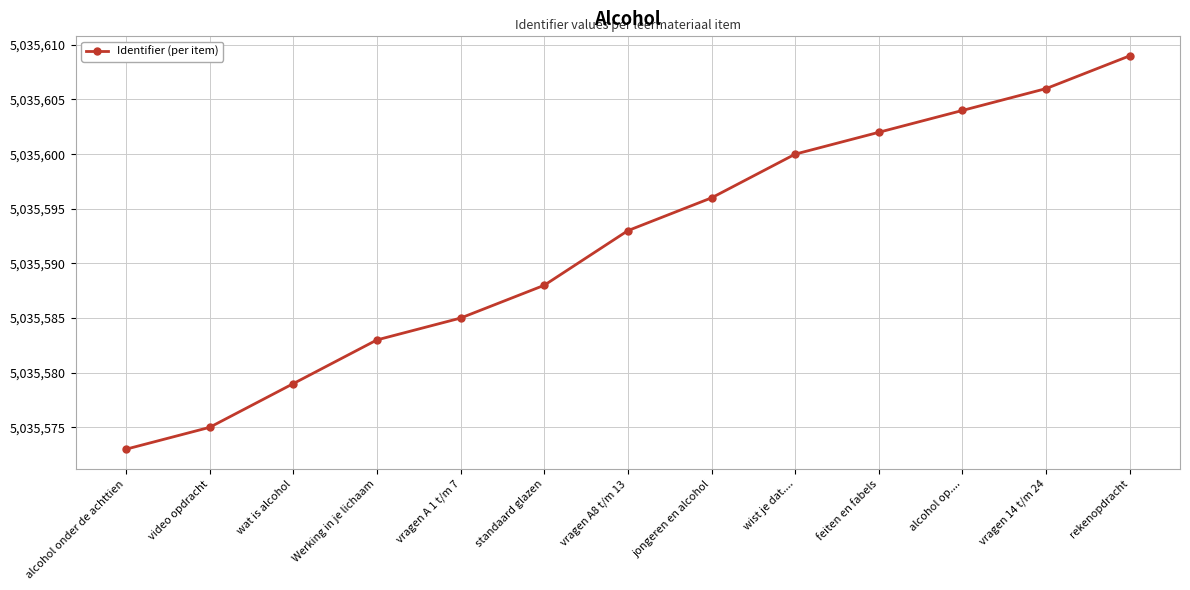

What is the label of the 3rd point from the left?

wat is alcohol